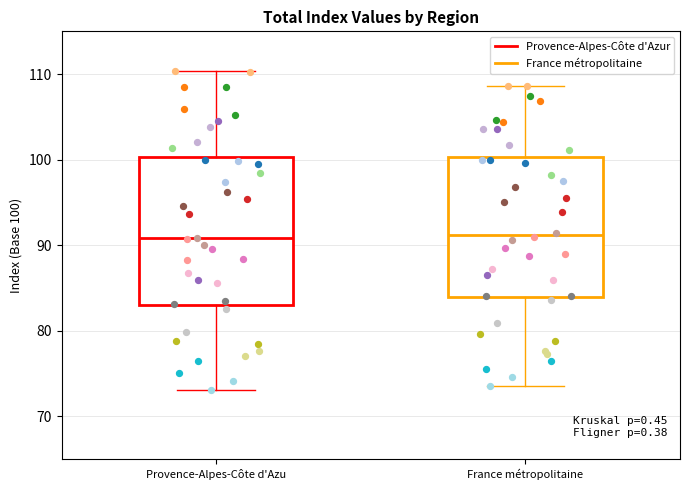

Reading left to right, read every box against the y-axis: the position of its median line, the range the box covers, and the ends of its whiskers. The values are not printed on the chart, so give them approximately, as read against the axis.

Provence-Alpes-Côte d'Azu: median 91, box 83 to 100, whiskers 73 to 110
France métropolitaine: median 91, box 84 to 100, whiskers 74 to 109